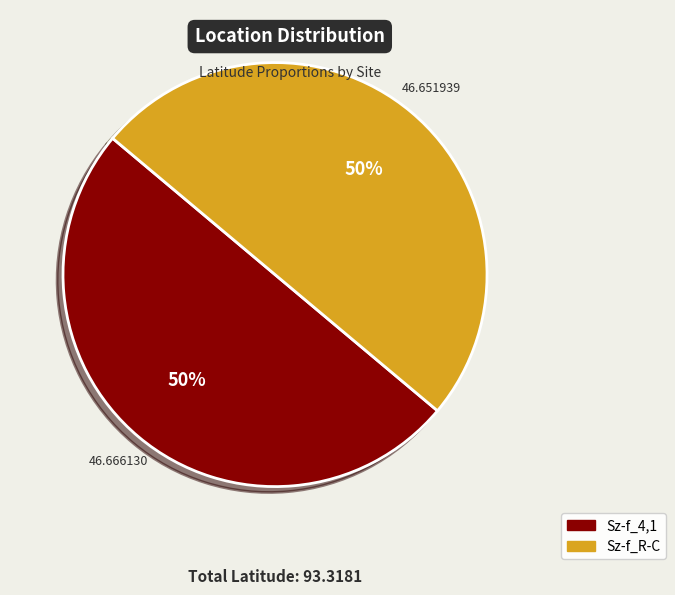

Is the sum of Sz-f_R-C and Sz-f_4,1 greater than half?

Yes